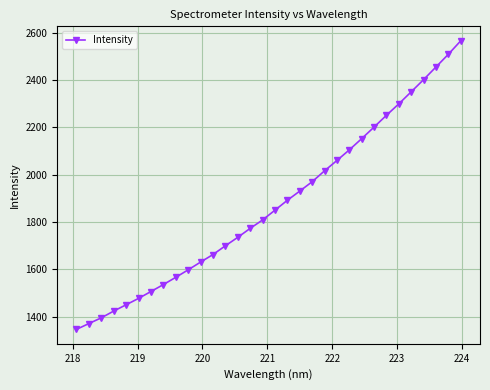

What is the difference between the maximum and minimum values?

1219.4